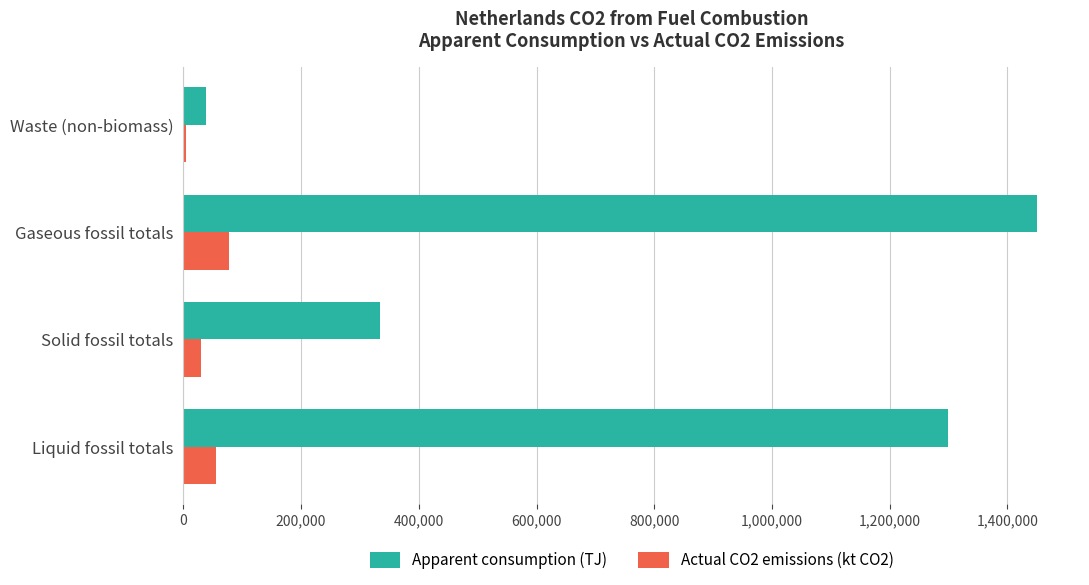

Which series changed the most between Solid fossil totals and Waste (non-biomass)?

Apparent consumption (TJ)